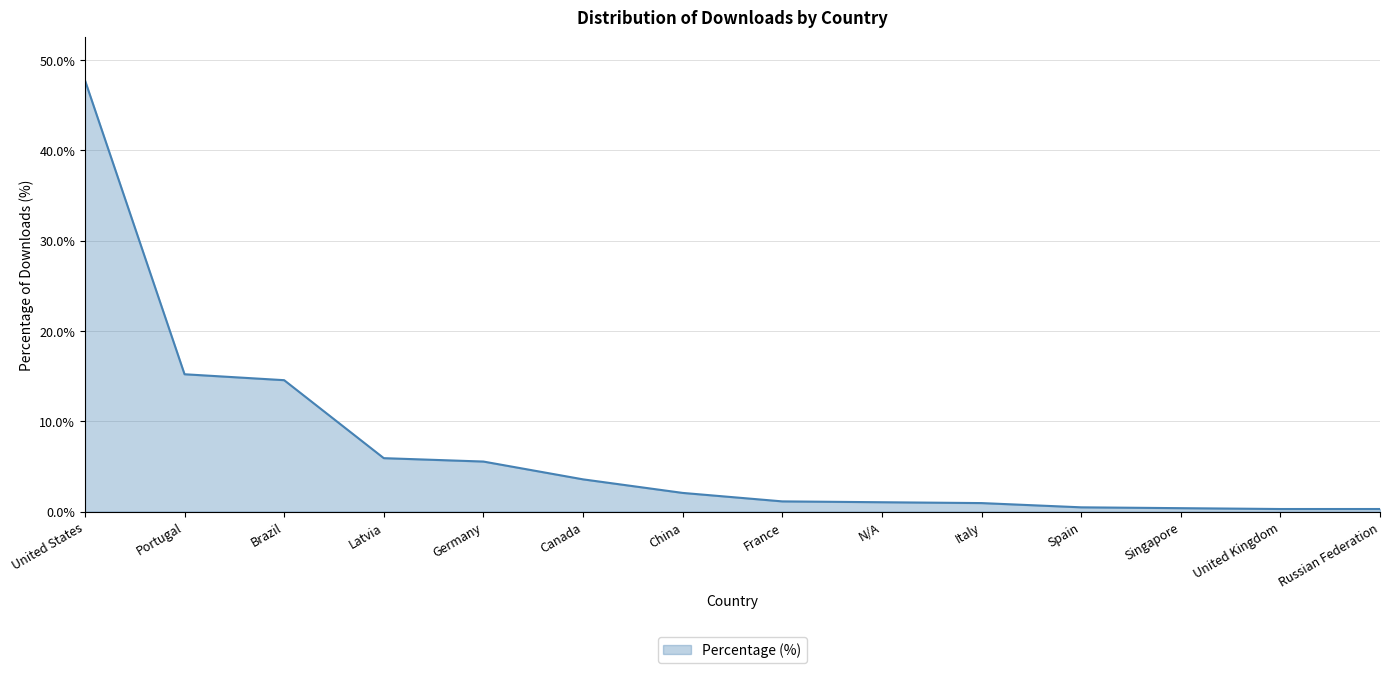

What is the difference between the values at Spain and China?

1.6